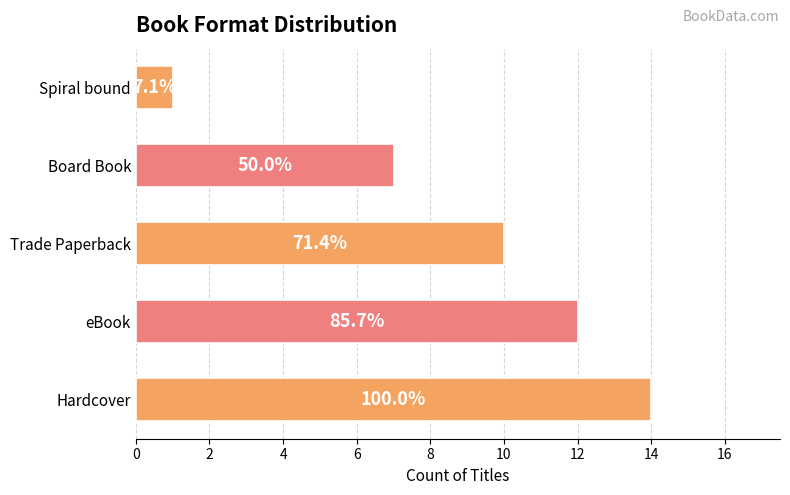

Does the chart contain any negative values?

No